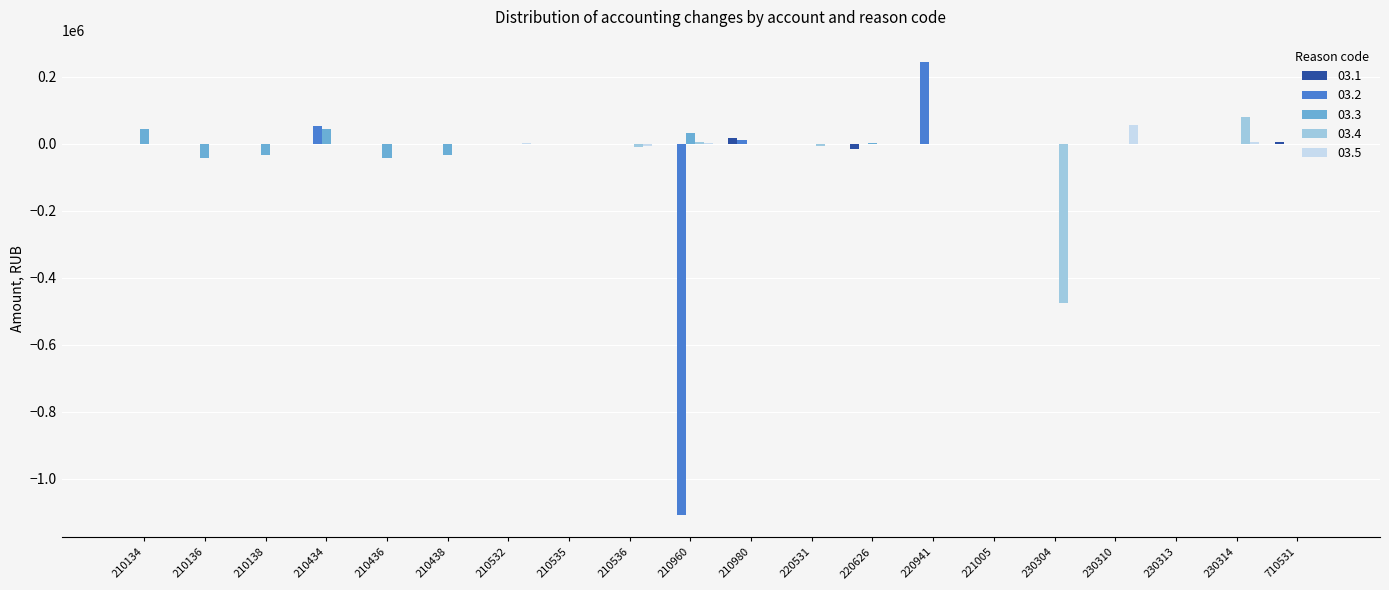

Are the bars grouped side by side (vs. stacked)?

Yes